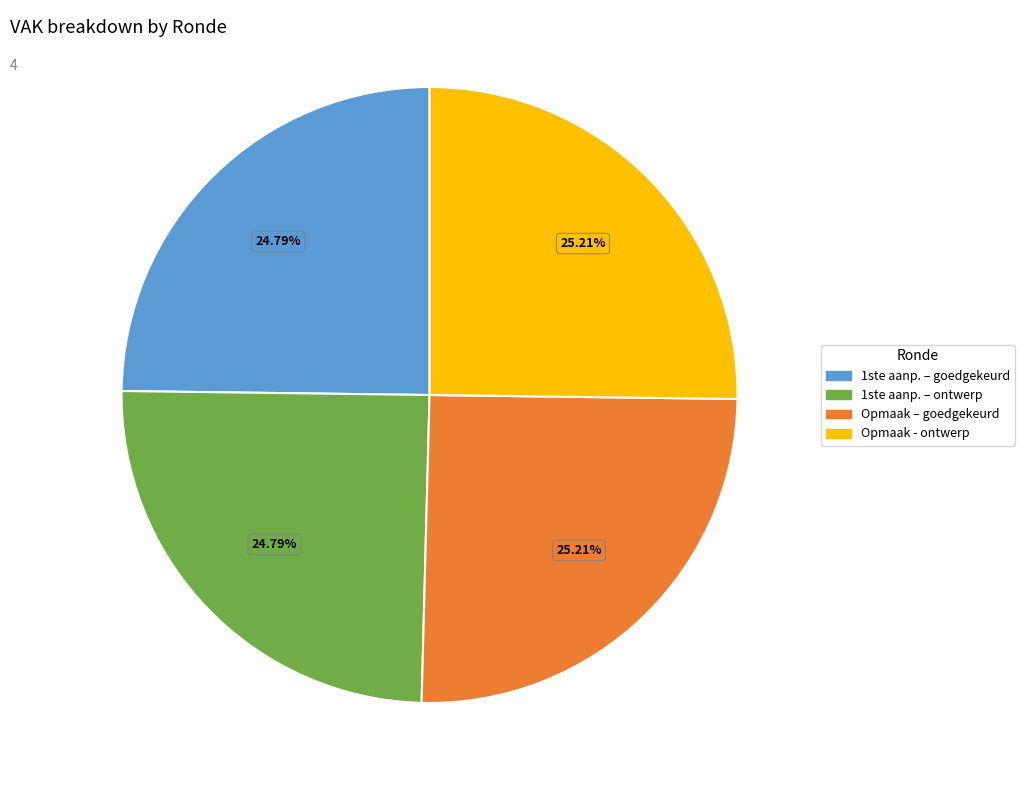

How many segments does this pie chart have?

4